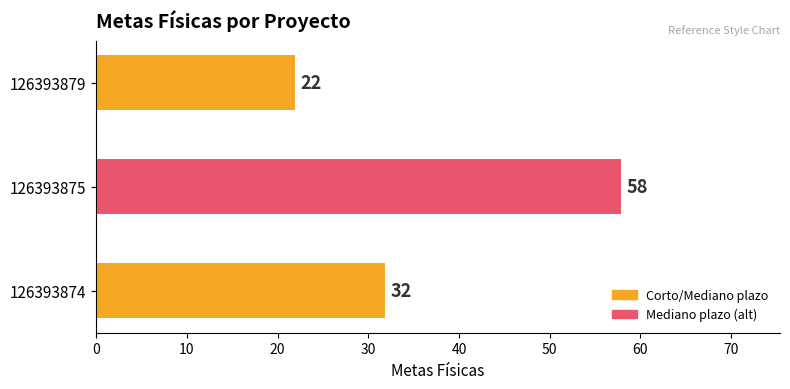

List the labels in order of value, smallest first.

126393879, 126393874, 126393875